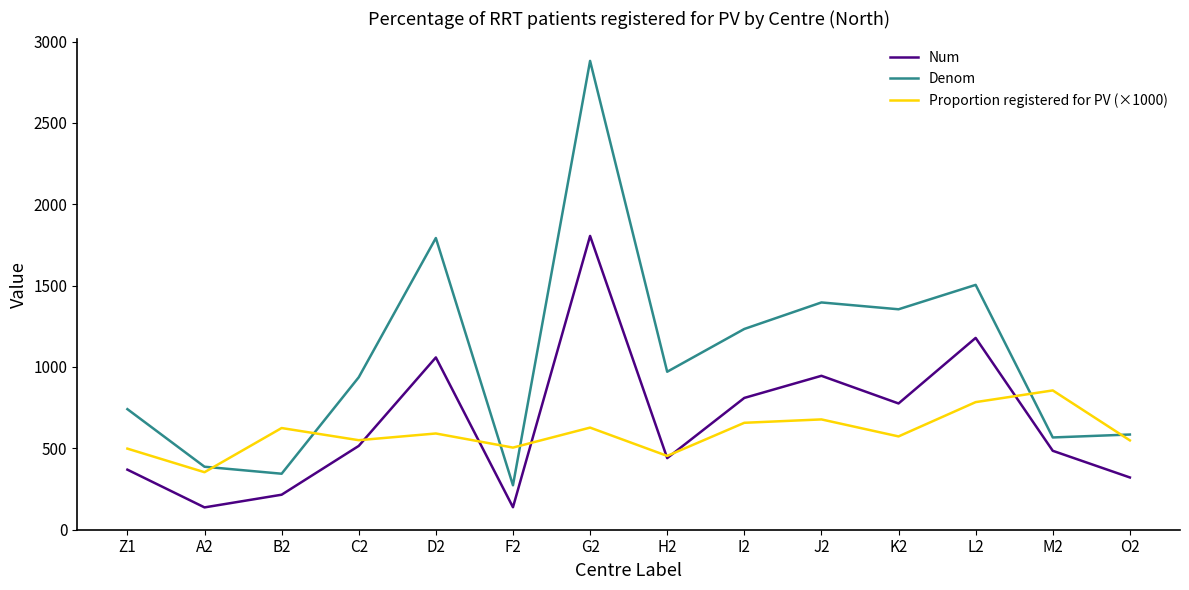

Which series ends up on top after the final intersection of Proportion registered for PV (×1000) and Denom?

Denom